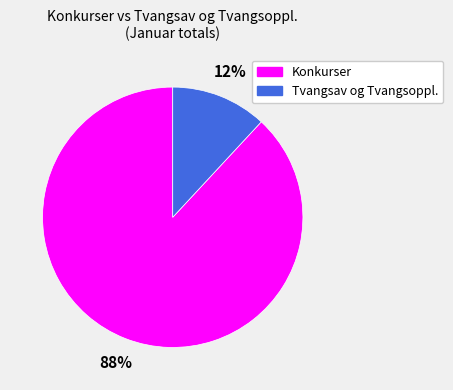

To the nearest percent, what percentage of the pie is Tvangsav og Tvangsoppl.?

12%